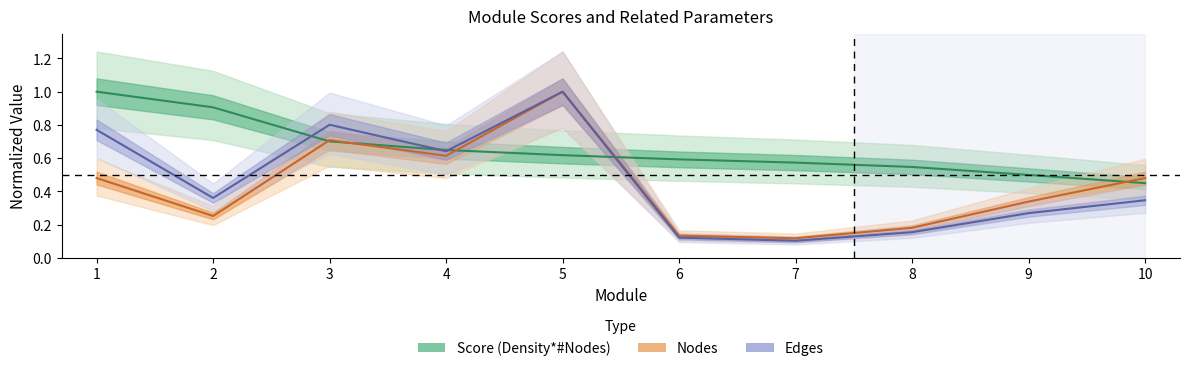

List the series in order of their peak value, highest first.

Score (Density*#Nodes), Nodes, Edges